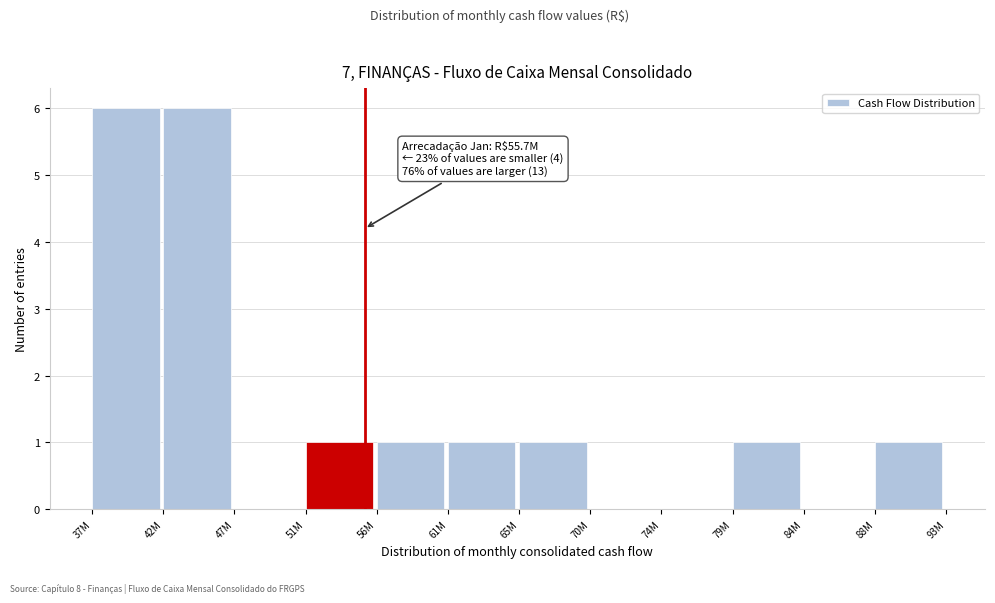

Reading right to left, extract all data points from this chart.

88M=1	84M=0	79M=1	74M=0	70M=0	65M=1	61M=1	56M=1	51M=1	47M=0	42M=6	37M=6